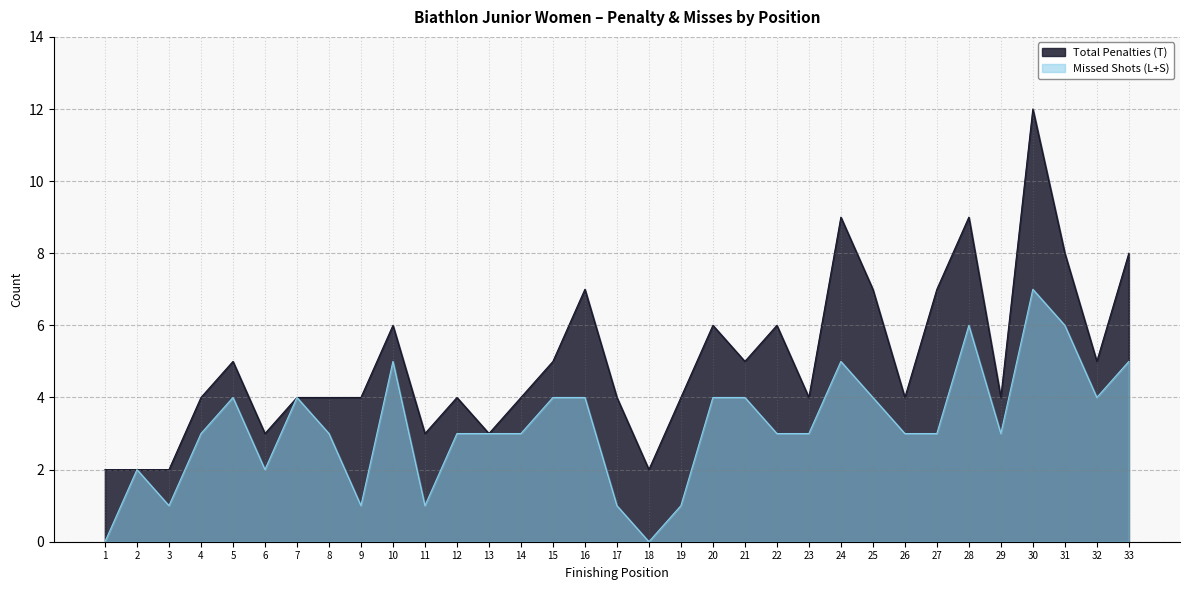

What is the value of the Total Penalties (T) point at the 6th from the left?

3